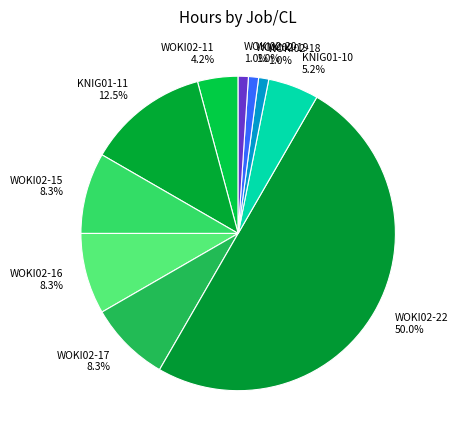

What portion of the pie excludes WOKI02-17?

91.7%